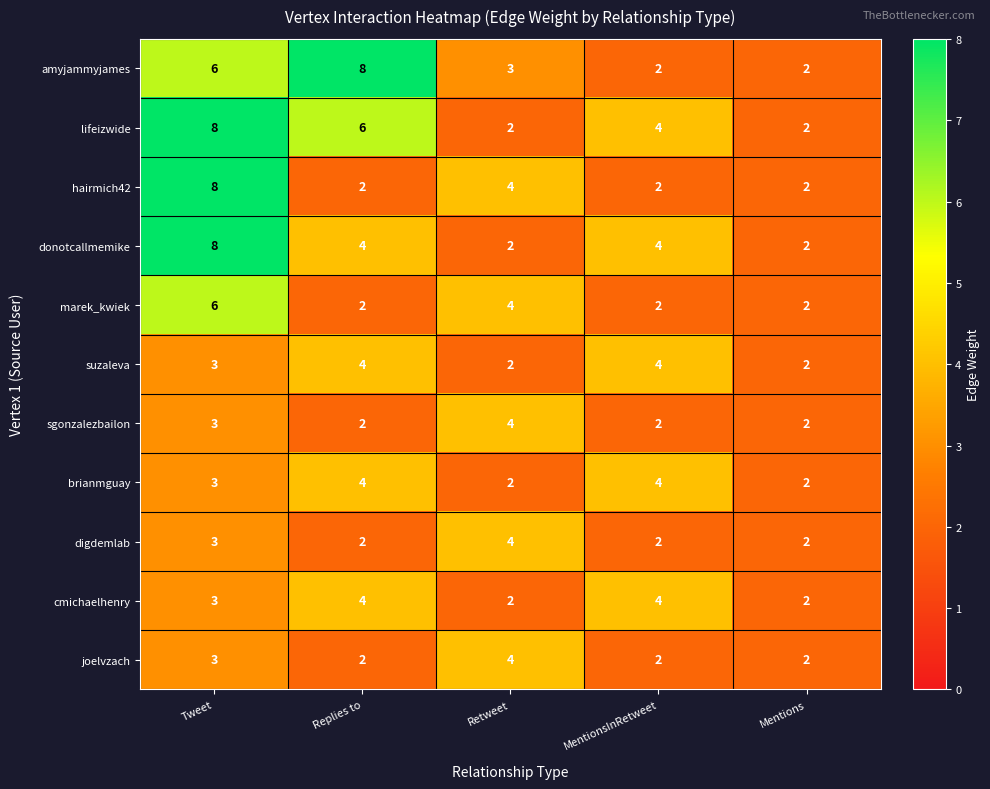

True or false: brianmguay has a value of 6 at Replies to.

False